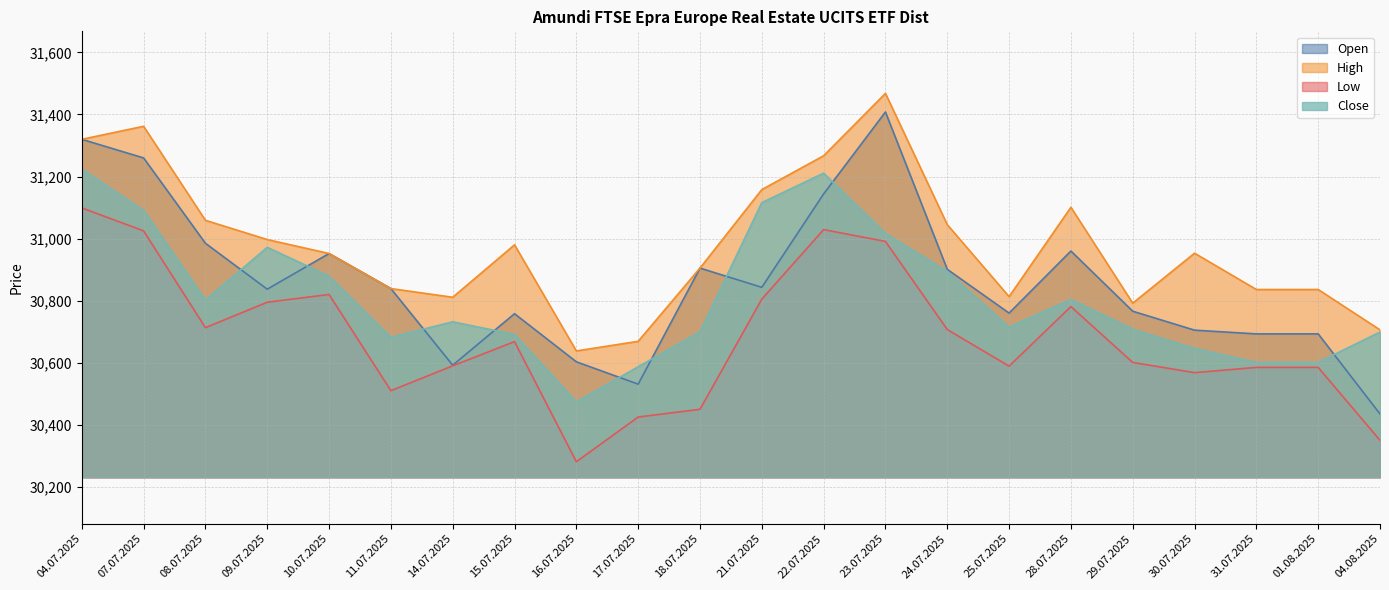

At which category is the sum across all series the highest?

04.07.2025